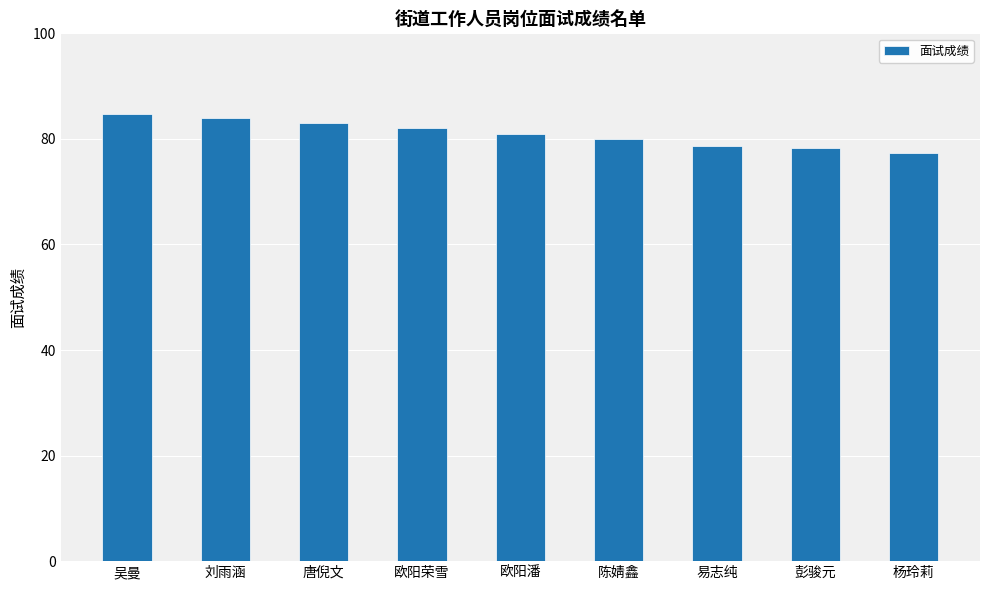

At which label does the data first exceed 81?

吴曼